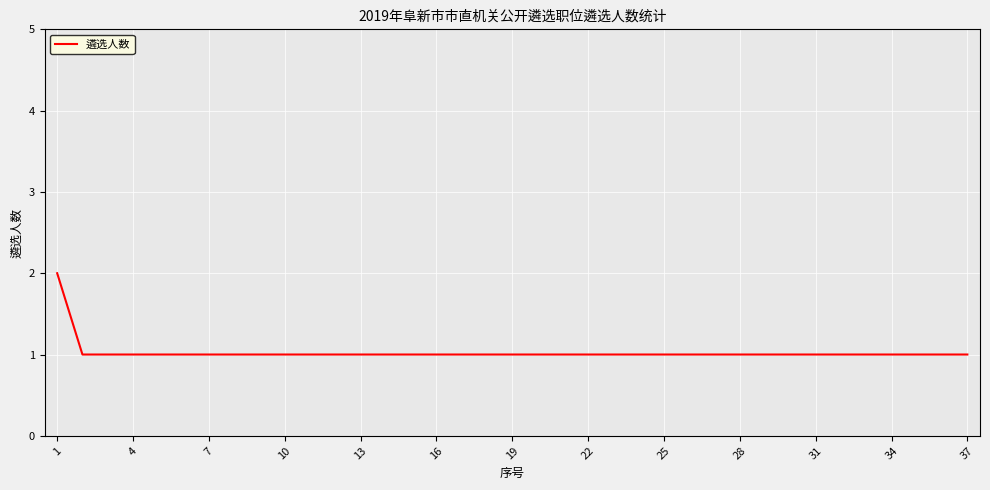

What is the greatest value displayed?

2